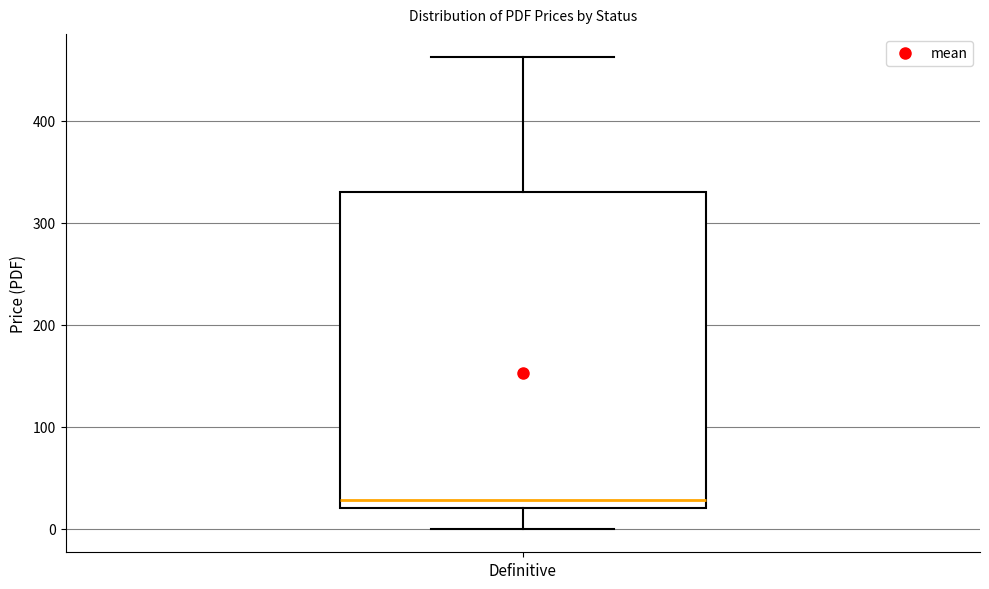

Read this box plot against the y-axis: the position of the median line, the range covered by the box, and the ends of both whiskers. The values are not printed on the chart, so give them approximately, as read against the axis.

median 30, box 20 to 330, whiskers 0 to 460